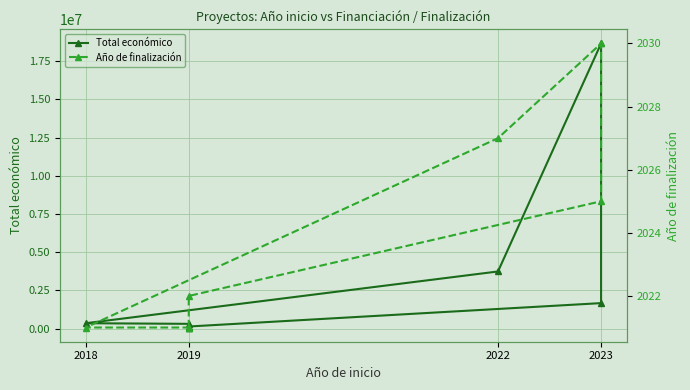

What is the difference between the maximum and minimum values in the Total económico series?

18589275